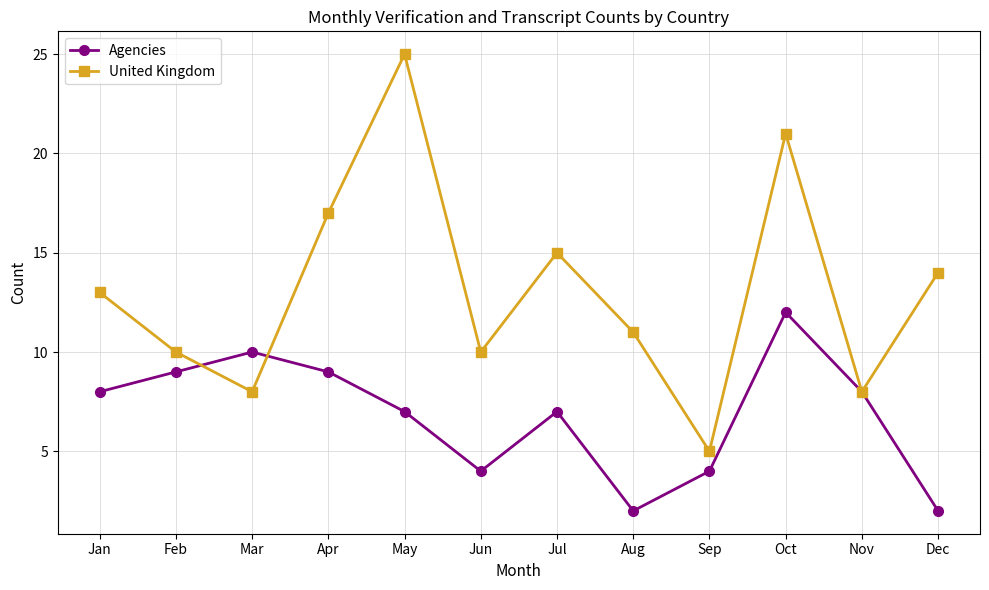

What is the spread (max minus min) of values at Jul?

8